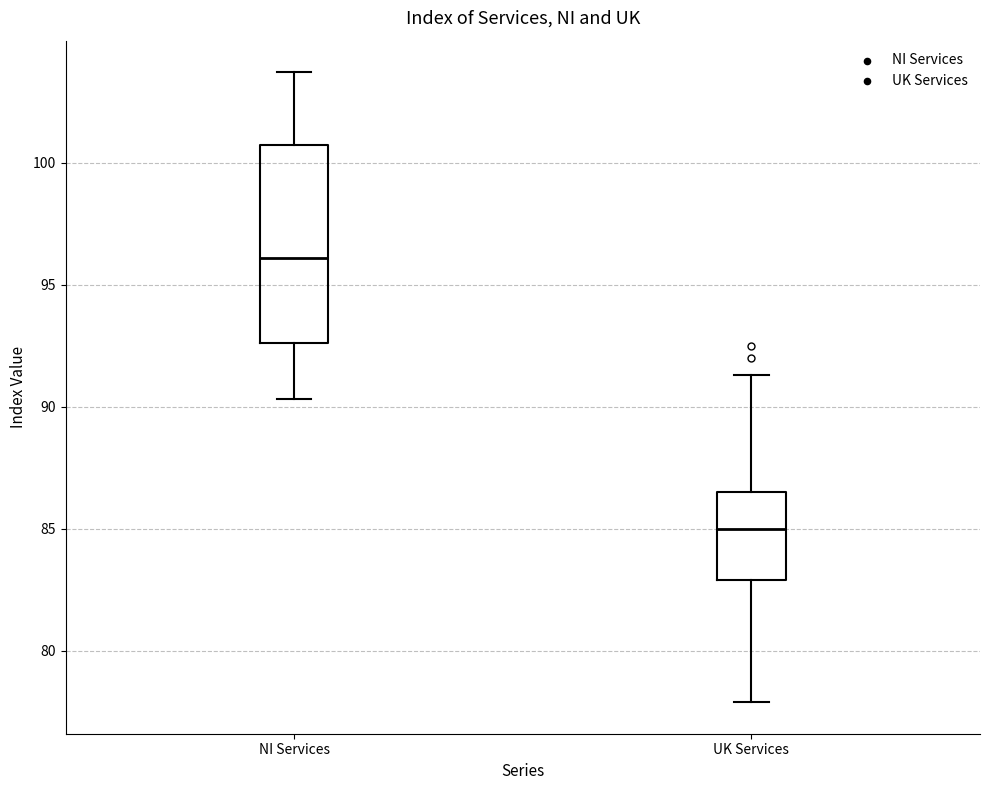

Reading left to right, read every box against the y-axis: the position of its median line, the range the box covers, and the ends of its whiskers. The values are not printed on the chart, so give them approximately, as read against the axis.

NI Services: median 96.0, box 92.5 to 100.5, whiskers 90.5 to 103.5
UK Services: median 85.0, box 83.0 to 86.5, whiskers 78.0 to 91.5